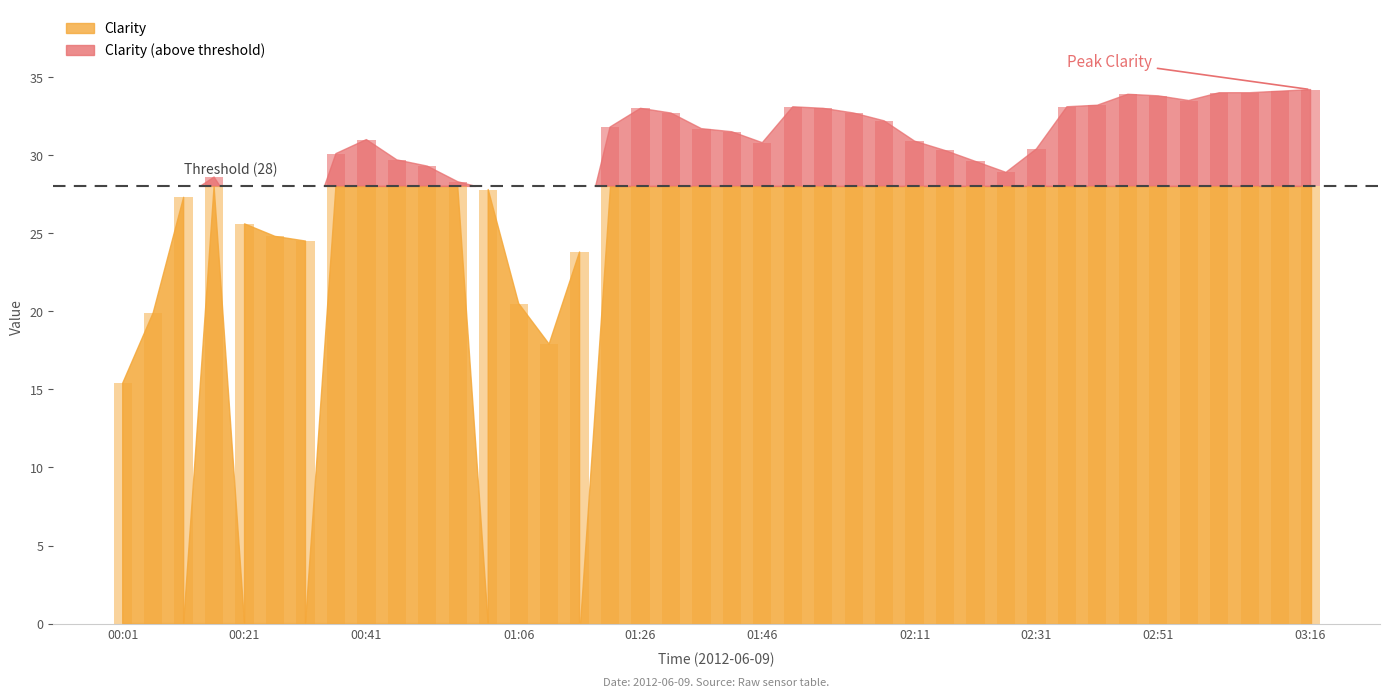

What is the sum of all Clarity values?

1180.9